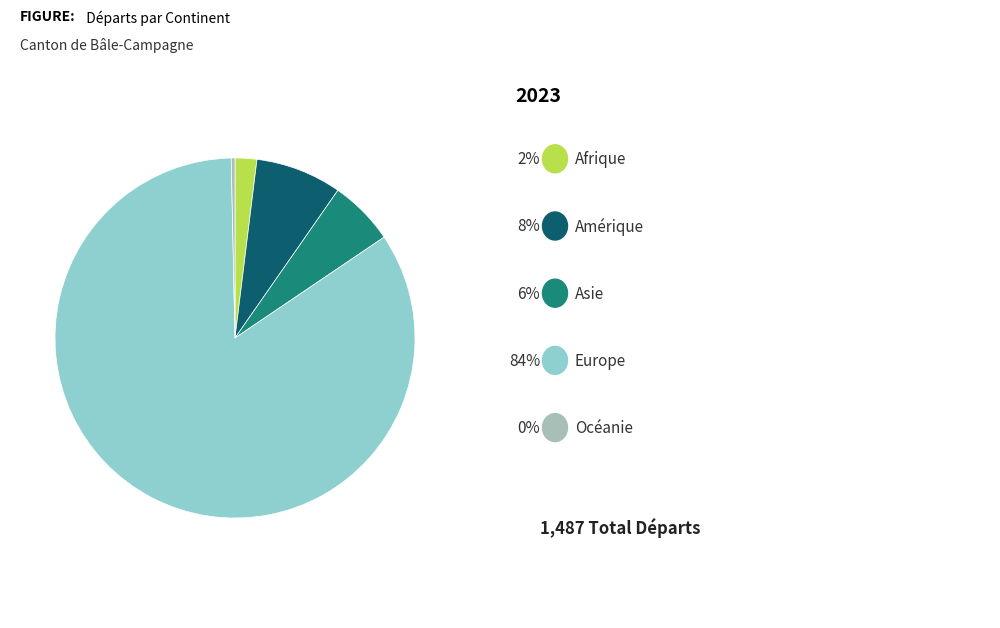

How many slices are in this pie chart?

5